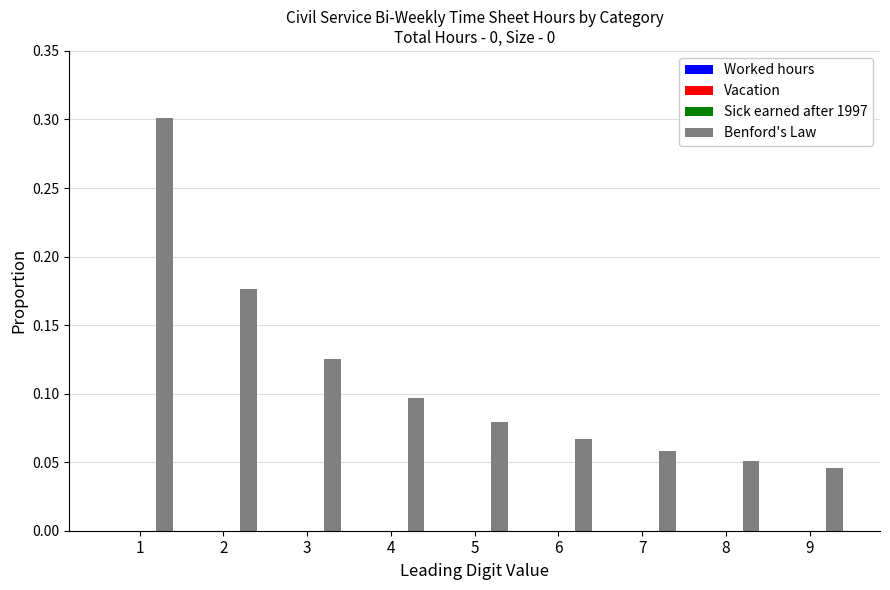

What is the maximum value shown in the chart?

0.3